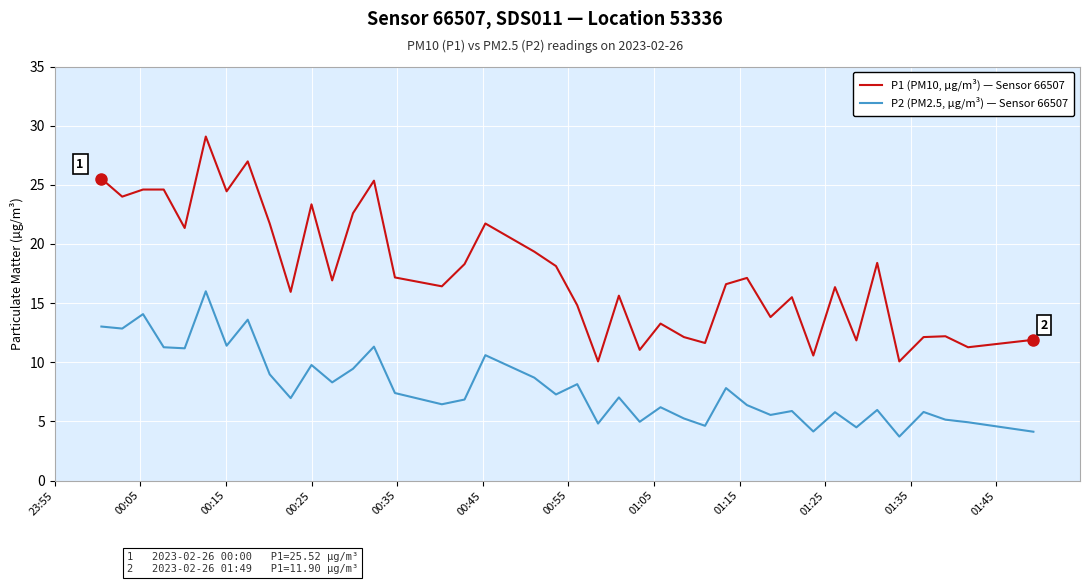

At how many categories does at least one series exceed 7?

40